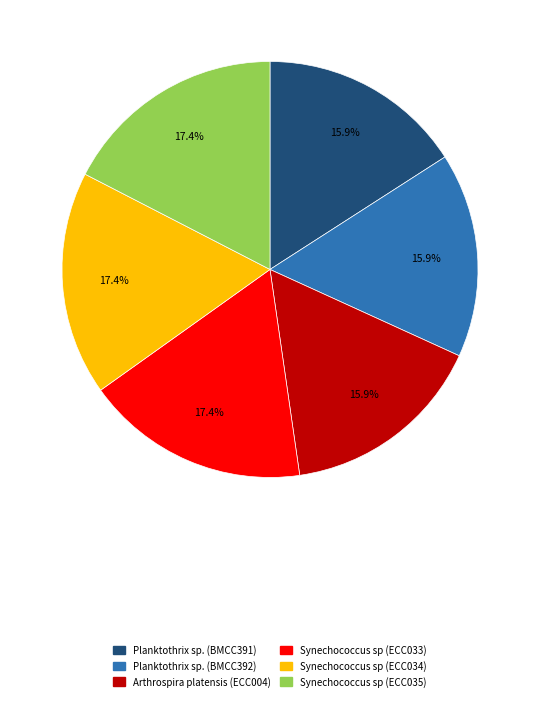

Is there a majority slice in this chart?

No